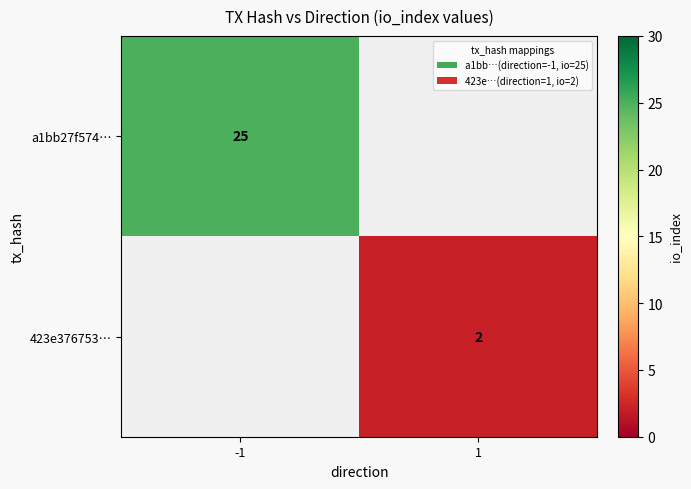

The value of a1bb27f574… at -1 is 25. True or false?

True